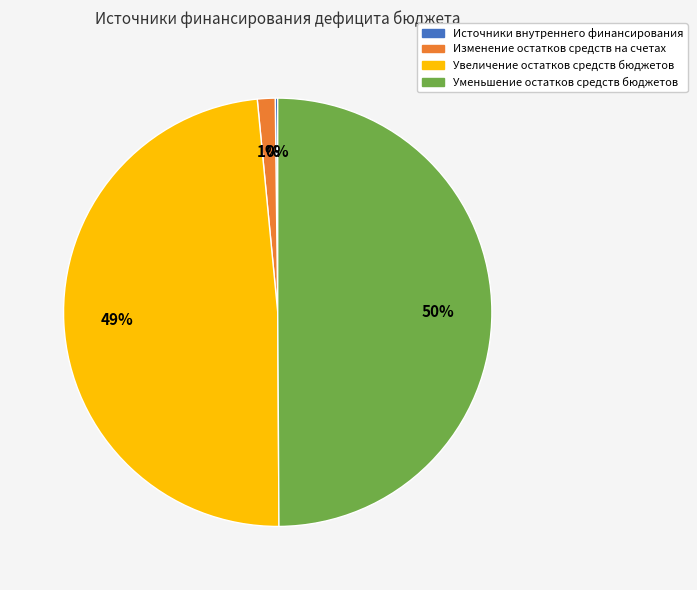

Is it true that Увеличение остатков средств бюджетов is 49% of the pie?

True